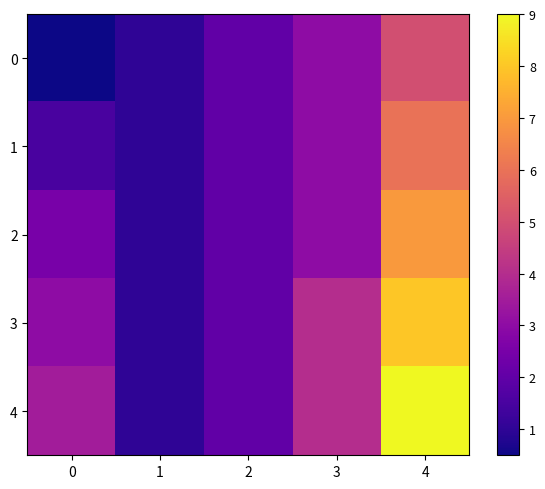

List the series in order of their peak value, lowest first.

0, 1, 2, 3, 4